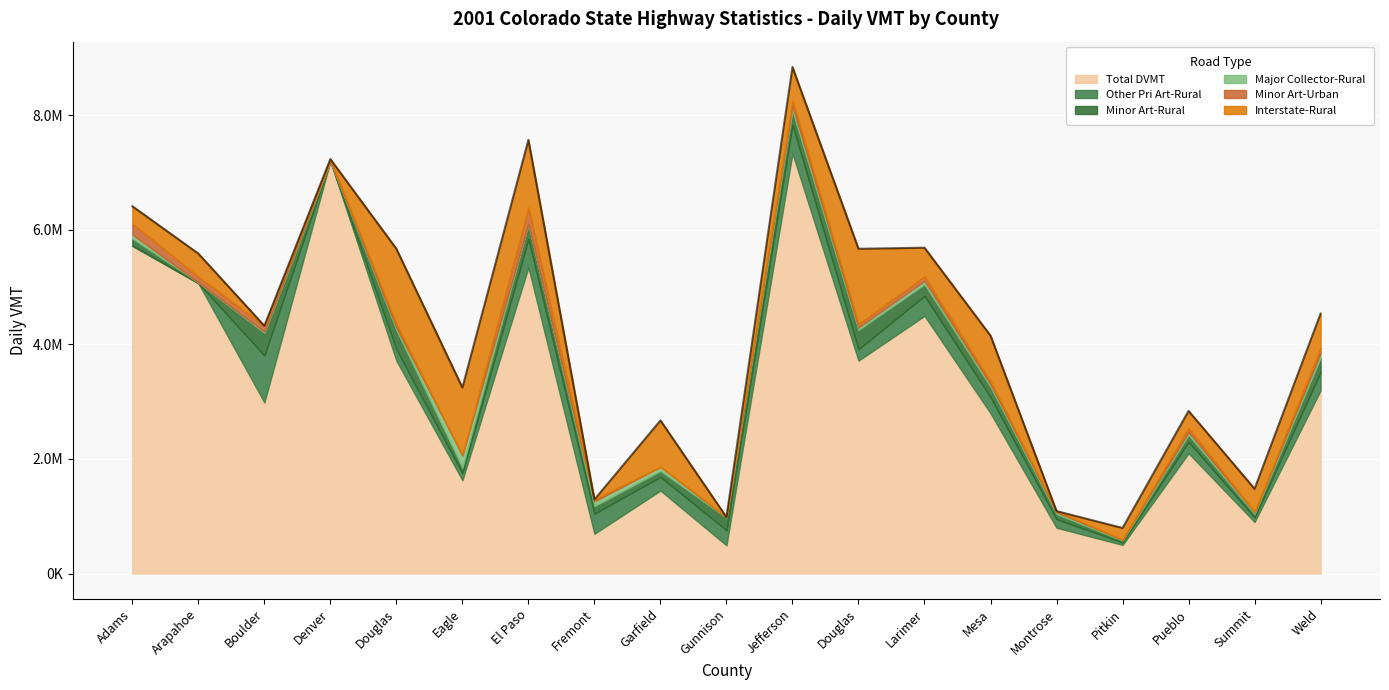

How many interior local peaks does the Interstate-Rural series have?

5